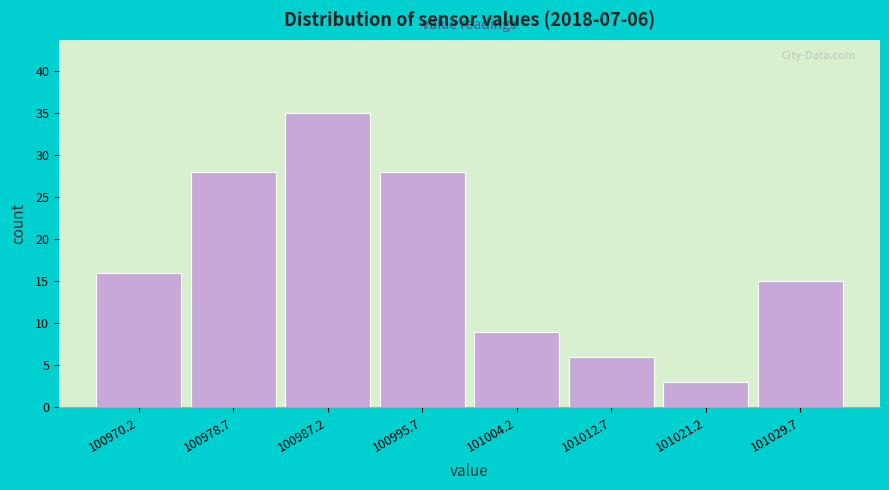

Over which range of the x-axis is the bar tallest?

100983 to 100991